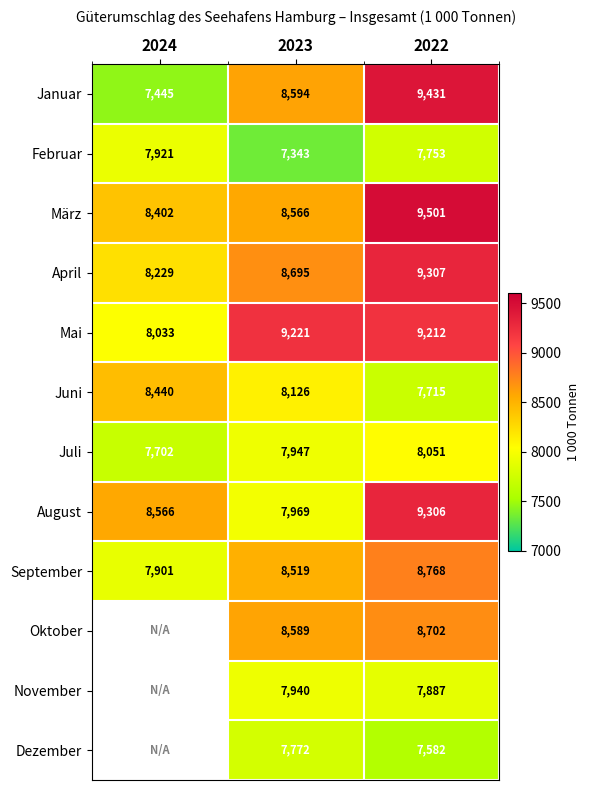

What is the difference between the highest and lowest values at 2023?

1878